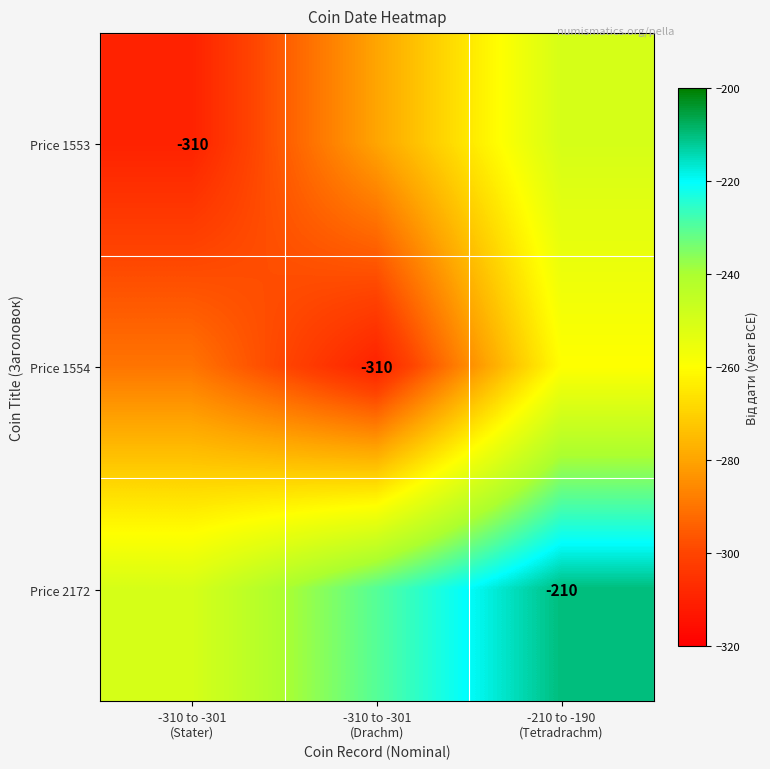

Where is Price 2172 nearest to the value -230?

-310 to -301 (Drachm)